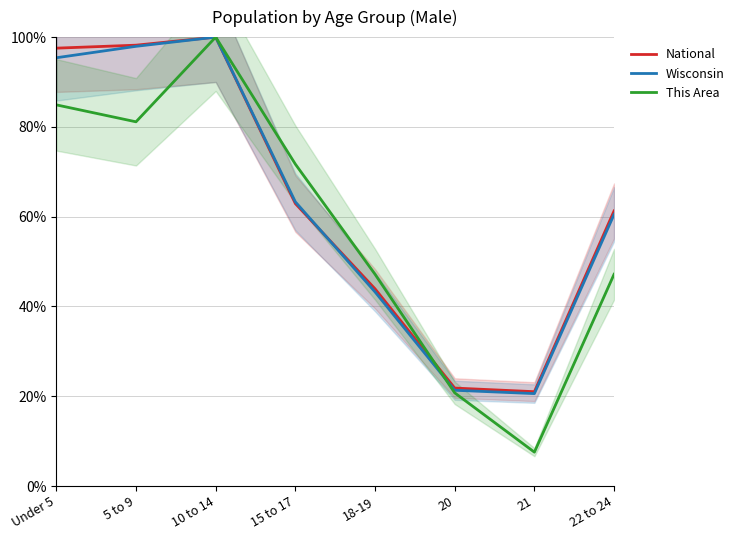

How many values in the This Area series are below 71?

4